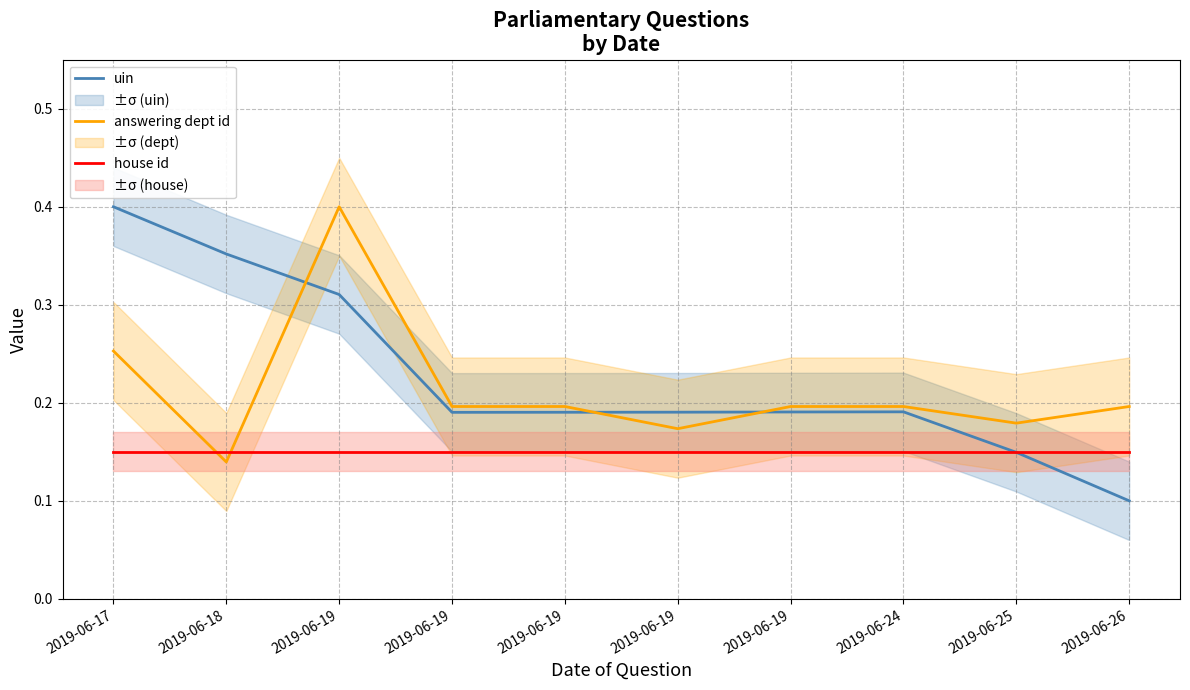

What is the spread (max minus min) of values at 2019-06-17?

0.2